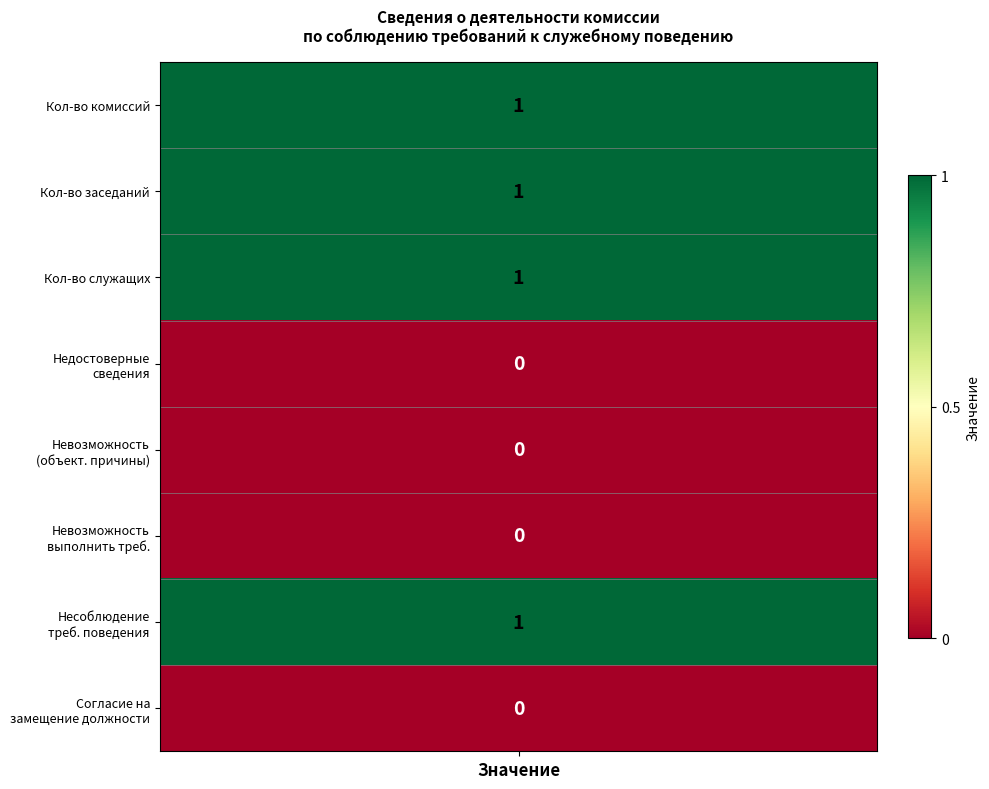

How many data points are less than 1?

4